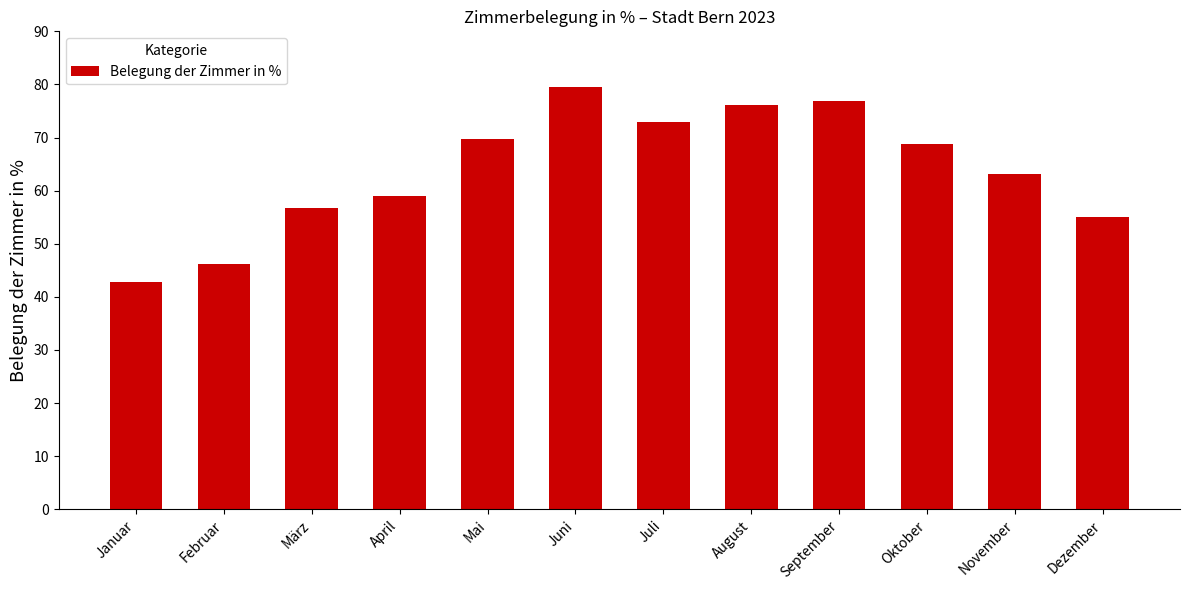

The chart shows a value of 28.4 at August. True or false?

False